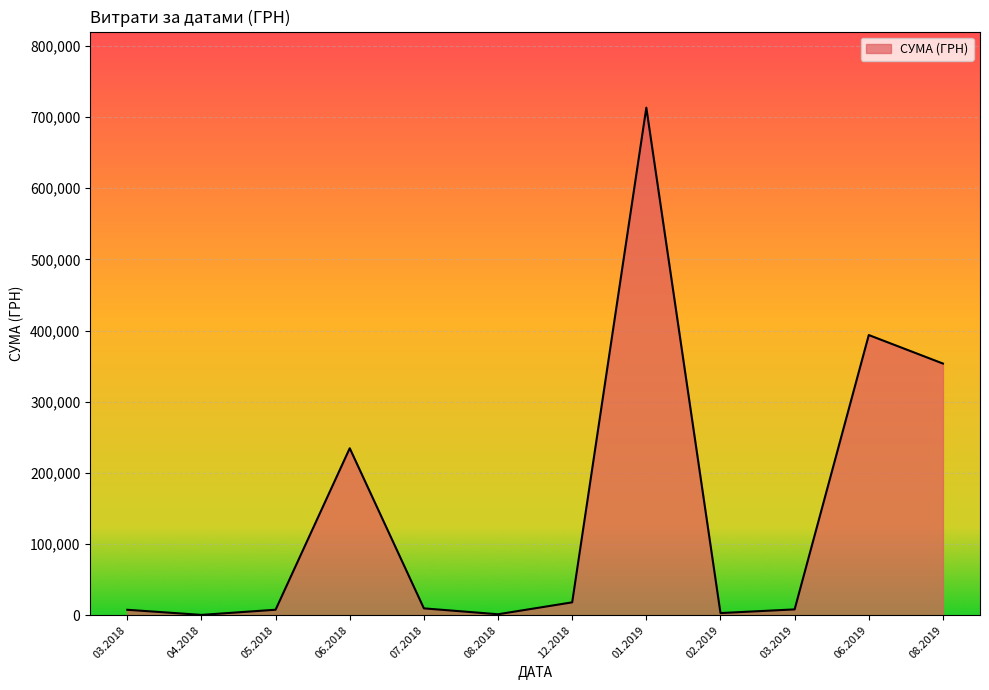

What is the greatest value displayed?

713149.4